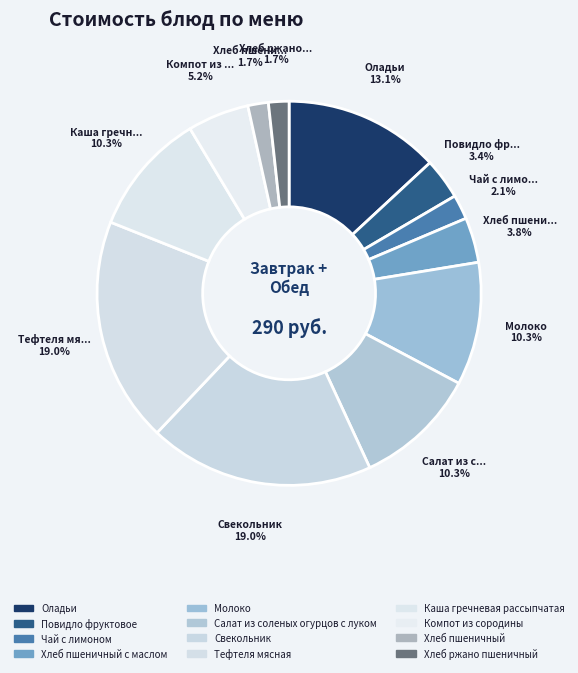

How many slices are in this pie chart?

12